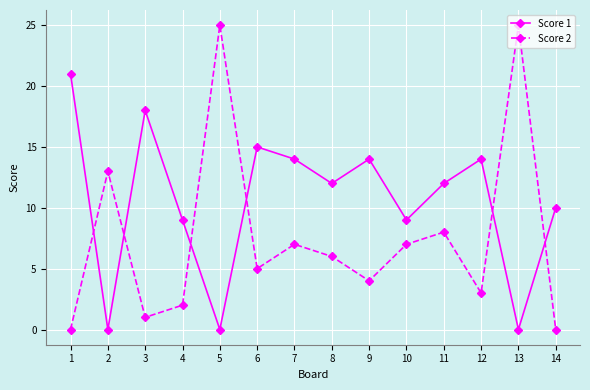

At which category does Score 1 reach its first local peak?

3